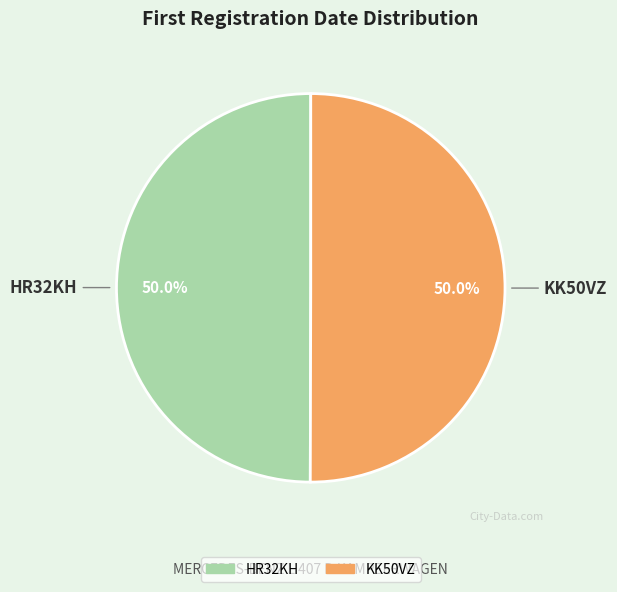

What is the ratio of the value at KK50VZ to the value at HR32KH?

1.0